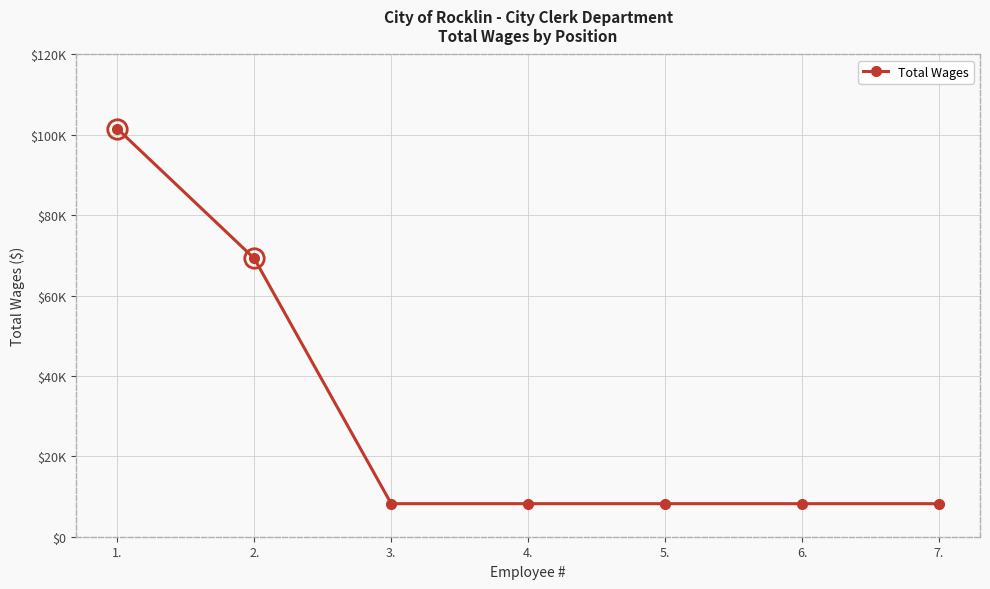

Is this an area chart (filled region under the line)?

No